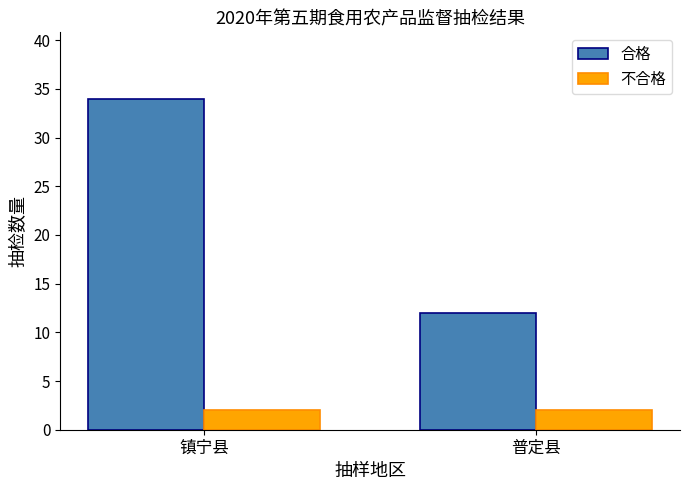

Reading left to right, transcribe all the data shown in this chart.

合格: 镇宁县=34	普定县=12
不合格: 镇宁县=2	普定县=2